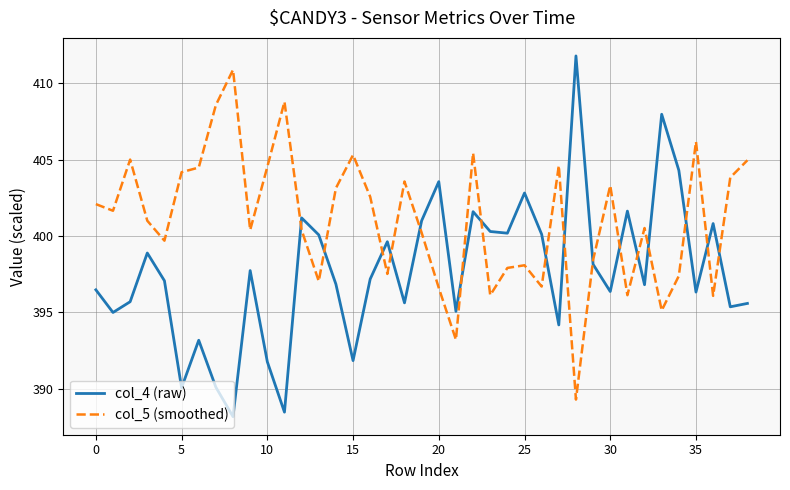

Does the chart have visible grid lines?

Yes